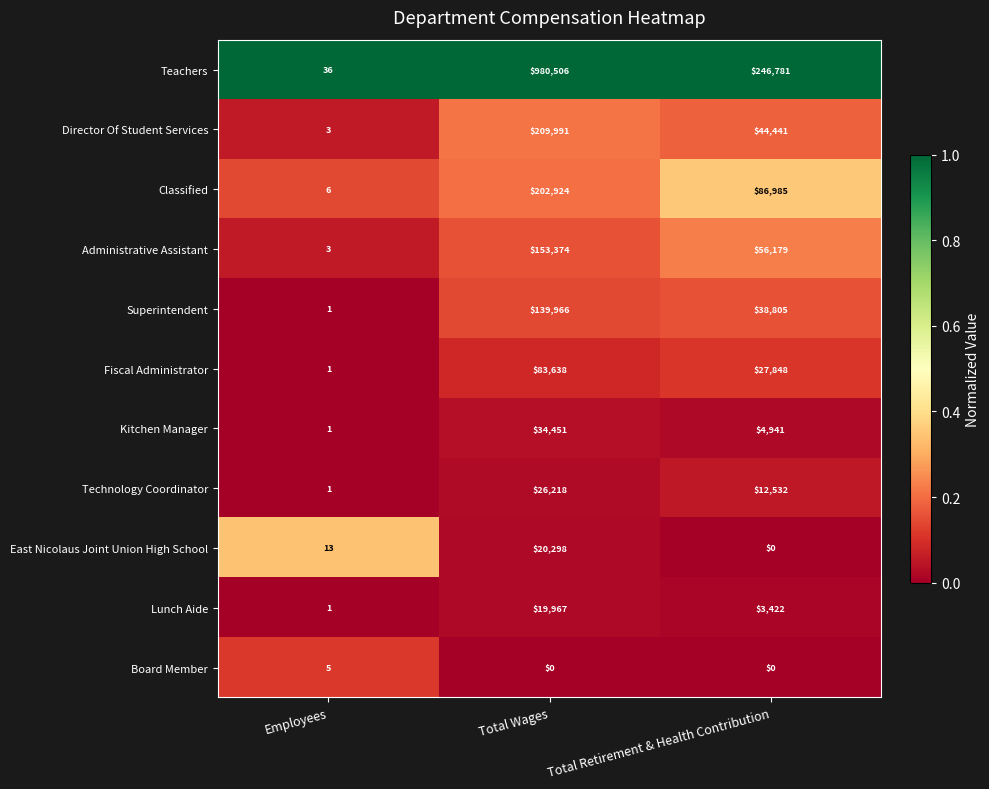

What is the total value across all series at Employees?

71